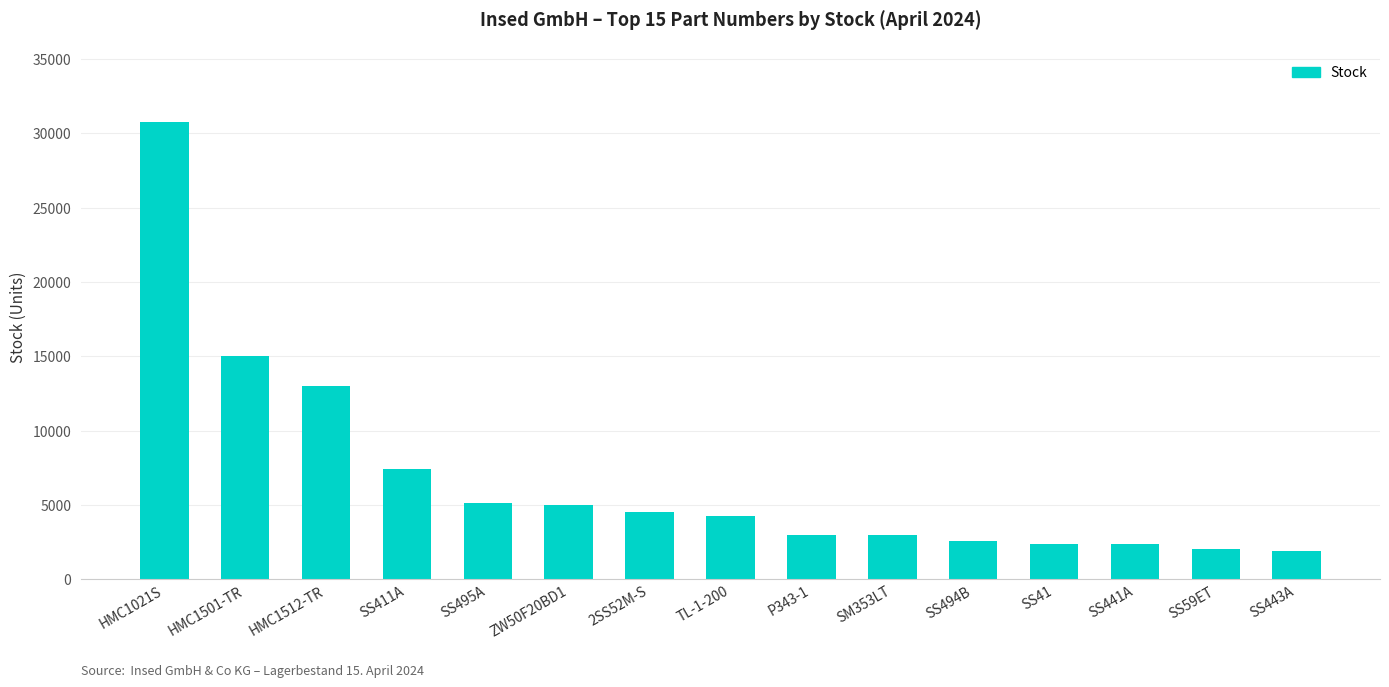

At which label is the value closest to 16322?

HMC1501-TR